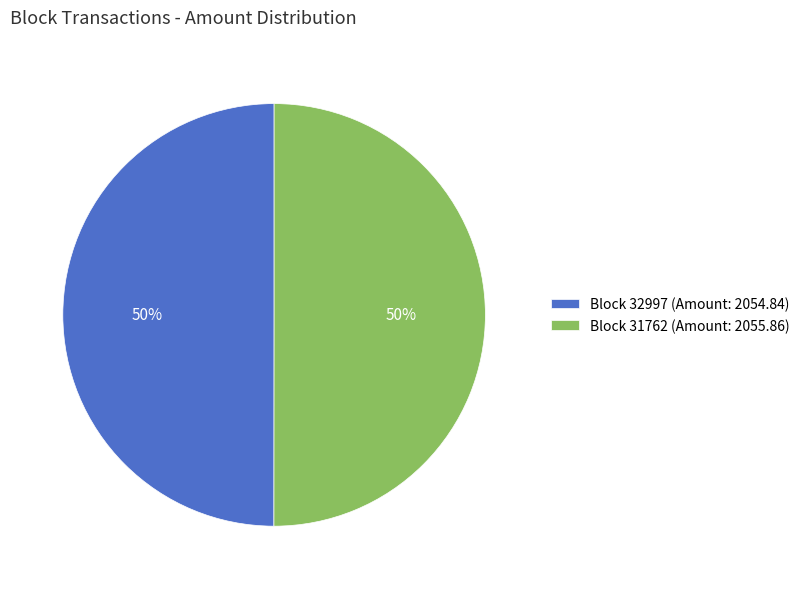

Is the sum of Block 32997 (Amount: 2054.84) and Block 31762 (Amount: 2055.86) greater than half?

Yes